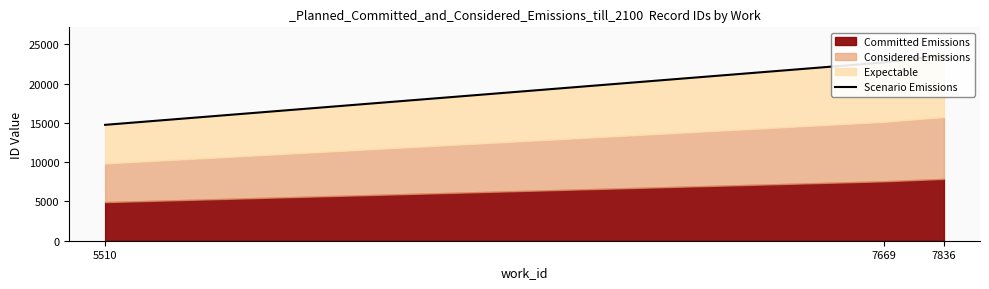

At which label does the data first exceed 22689?

7836